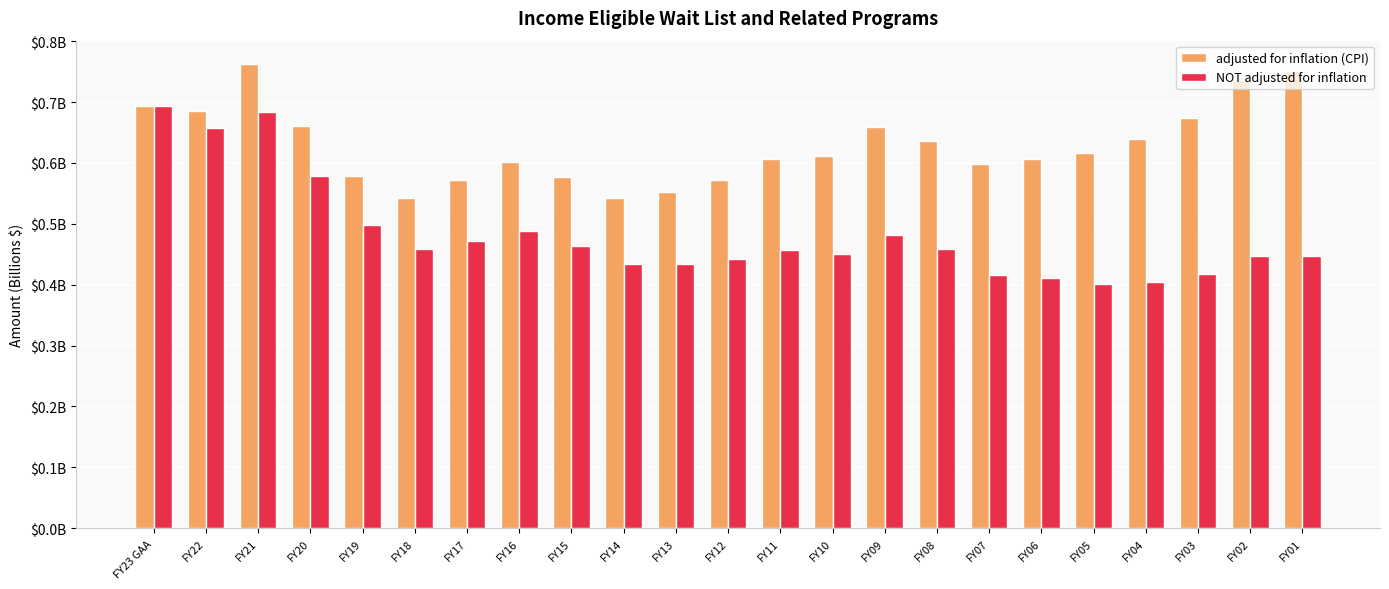

True or false: adjusted for inflation (CPI) has a value of 0.7 at FY23 GAA.

True